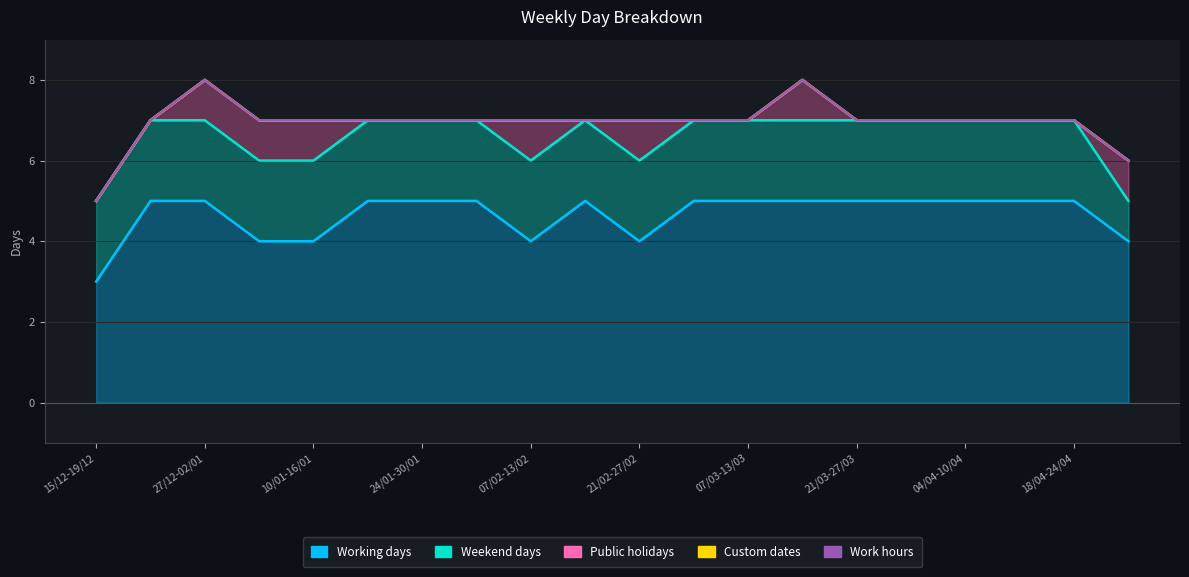

Reading left to right, list all the values displayed in this chart.

Working days: 3	5	5	4	4	5	5	5	4	5	4	5	5	5	5	5	5	5	5	4
Weekend days: 2	2	2	2	2	2	2	2	2	2	2	2	2	2	2	2	2	2	2	1
Public holidays: 0	0	1	1	1	0	0	0	1	0	1	0	0	1	0	0	0	0	0	1
Custom dates: 0	0	0	0	0	0	0	0	0	0	0	0	0	0	0	0	0	0	0	0
Work hours: 0	0	0	0	0	0	0	0	0	0	0	0	0	0	0	0	0	0	0	0